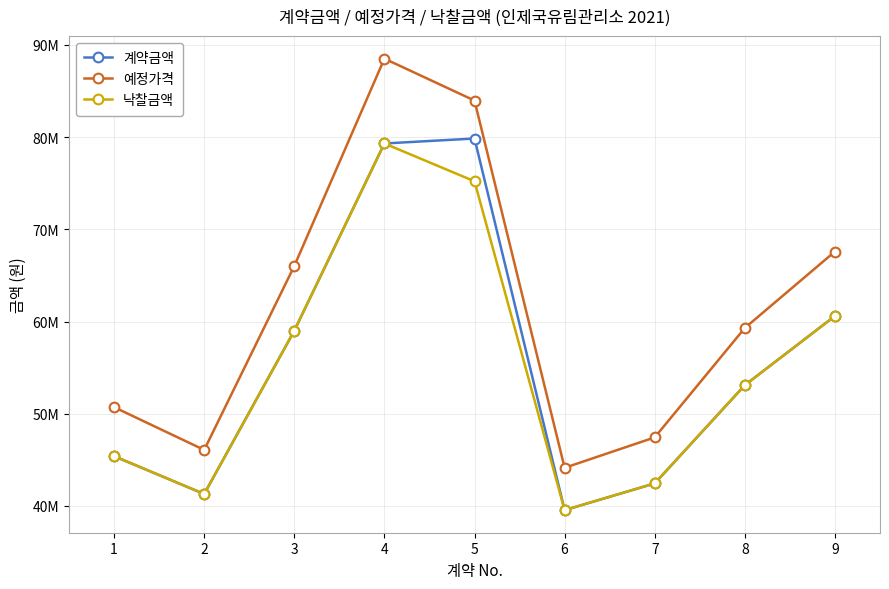

What are all the series names shown in the legend?

계약금액, 예정가격, 낙찰금액